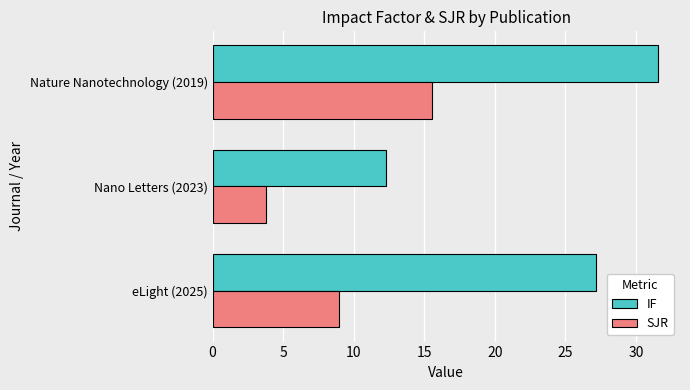

What is the minimum value shown in the chart?

3.8